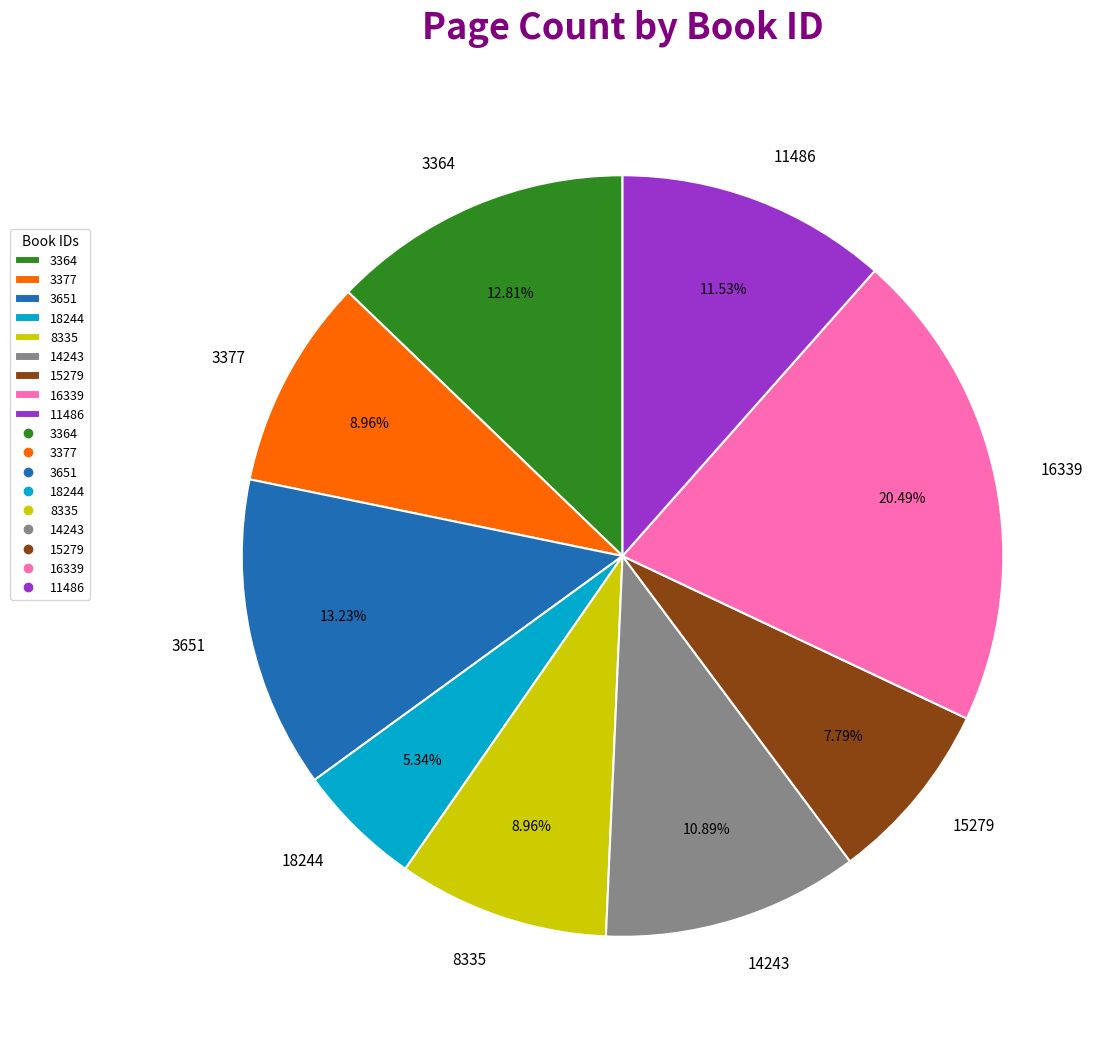

The 16339 slice represents 20% of the pie. True or false?

True